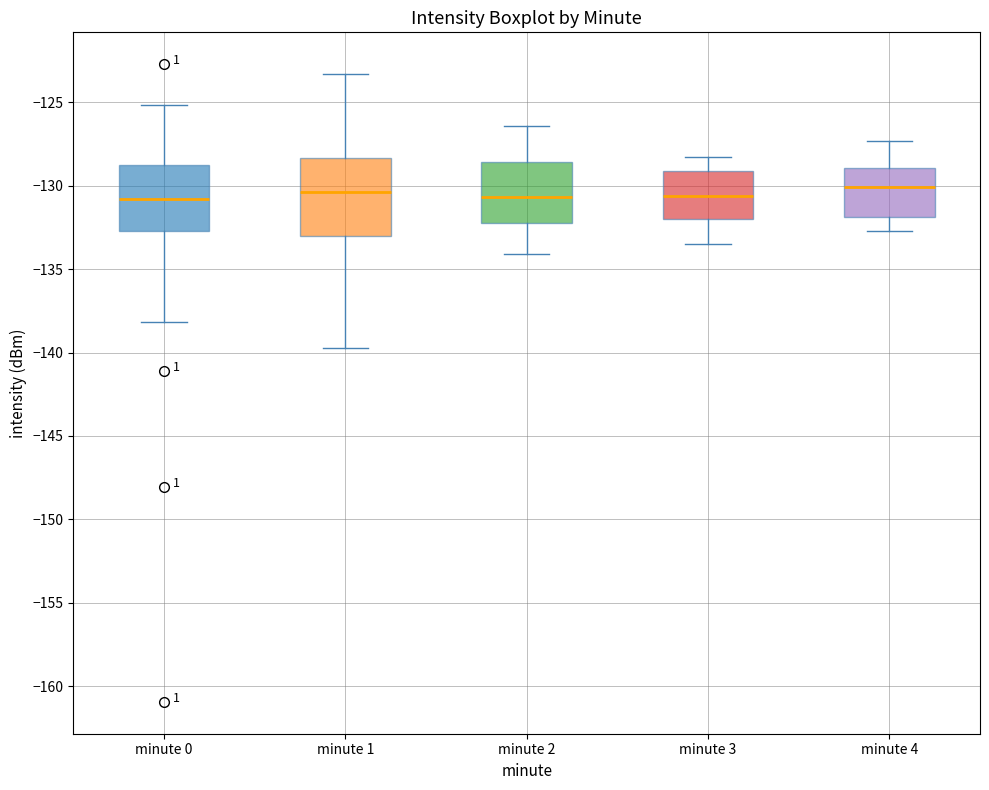

Comparing the boxes themselves (not the whiskers), which one is the tallest?

minute 1